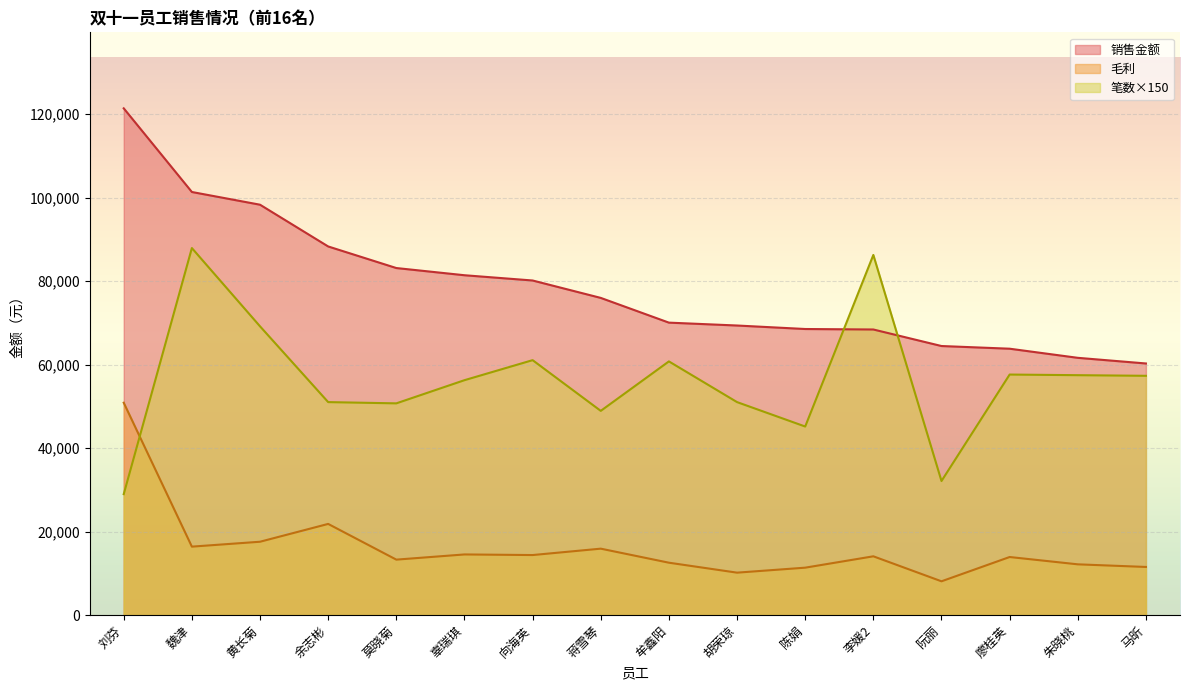

What is the label of the 4th point from the right?

阮丽